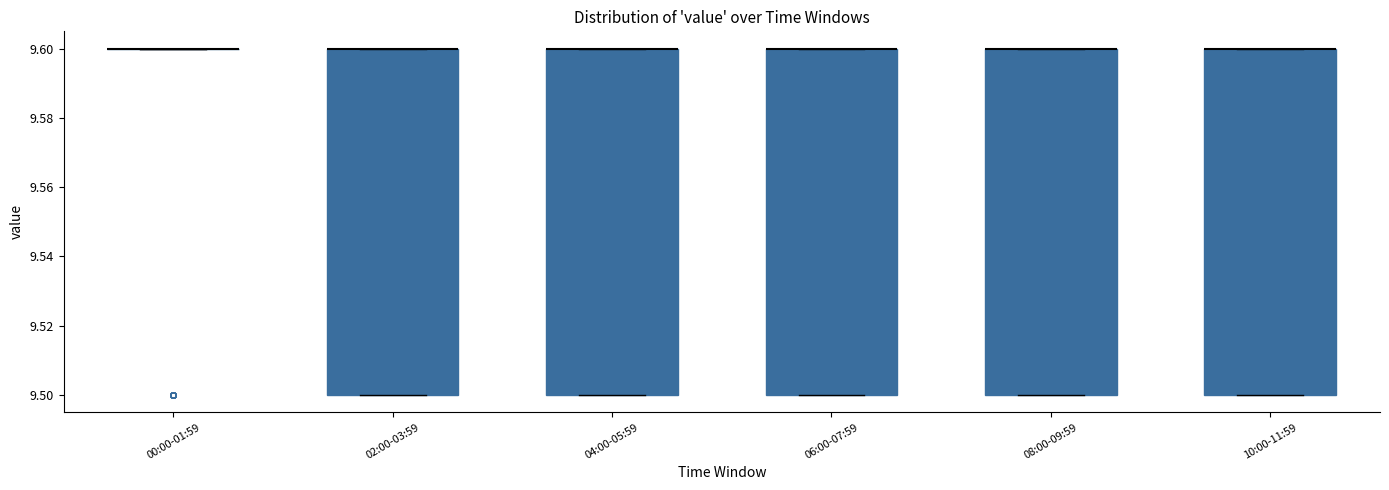

Reading left to right, read every box against the y-axis: the position of its median line, the range the box covers, and the ends of its whiskers. The values are not printed on the chart, so give them approximately, as read against the axis.

00:00-01:59: box collapsed to a line at 9.6, whiskers 9.6 to 9.6
02:00-03:59: median 9.6 (drawn on the box's upper edge), box 9.5 to 9.6, whiskers 9.5 to 9.6
04:00-05:59: median 9.6 (drawn on the box's upper edge), box 9.5 to 9.6, whiskers 9.5 to 9.6
06:00-07:59: median 9.6 (drawn on the box's upper edge), box 9.5 to 9.6, whiskers 9.5 to 9.6
08:00-09:59: median 9.6 (drawn on the box's upper edge), box 9.5 to 9.6, whiskers 9.5 to 9.6
10:00-11:59: median 9.6 (drawn on the box's upper edge), box 9.5 to 9.6, whiskers 9.5 to 9.6